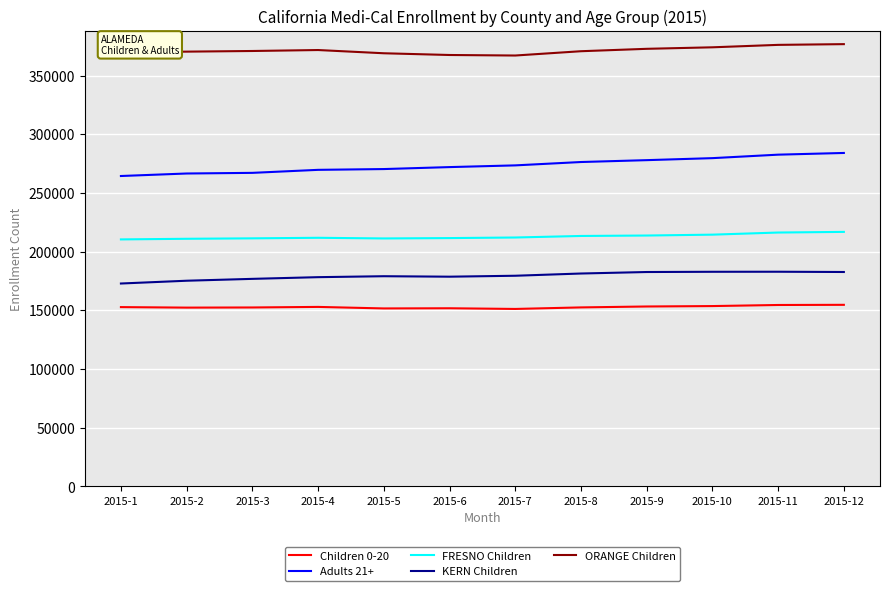

What is the spread (max minus min) of values at 2015-12?

222079